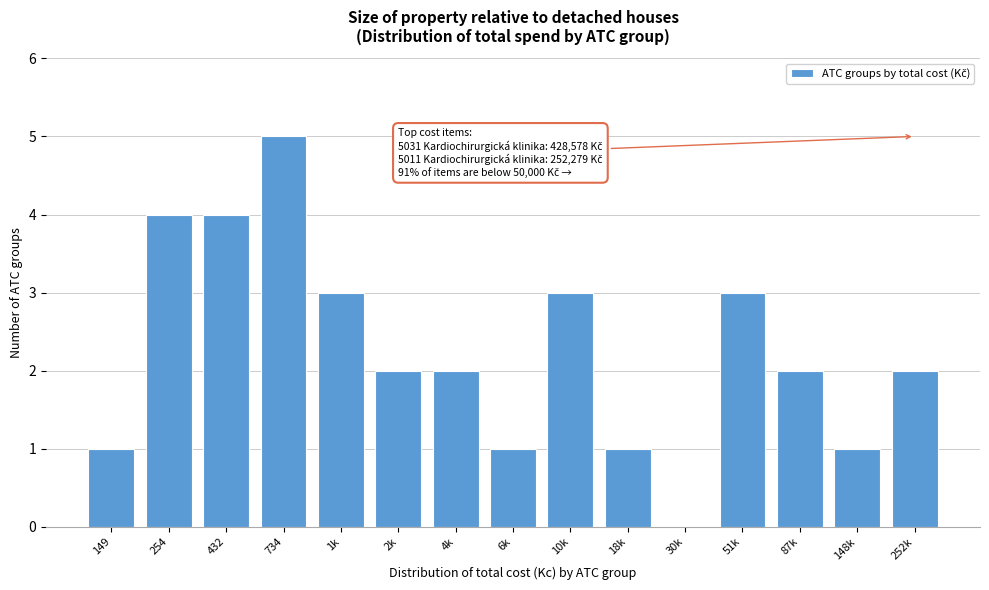

Reading left to right, list all the values displayed in this chart.

149=1	254=4	432=4	734=5	1k=3	2k=2	4k=2	6k=1	10k=3	18k=1	30k=0	51k=3	87k=2	148k=1	252k=2